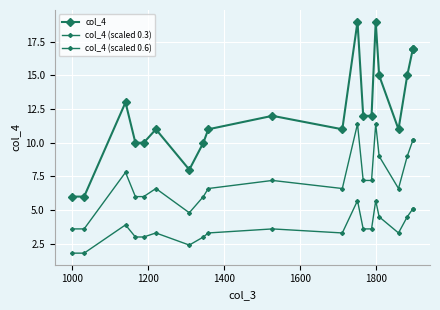

Which series has the largest range (max minus min)?

col_4